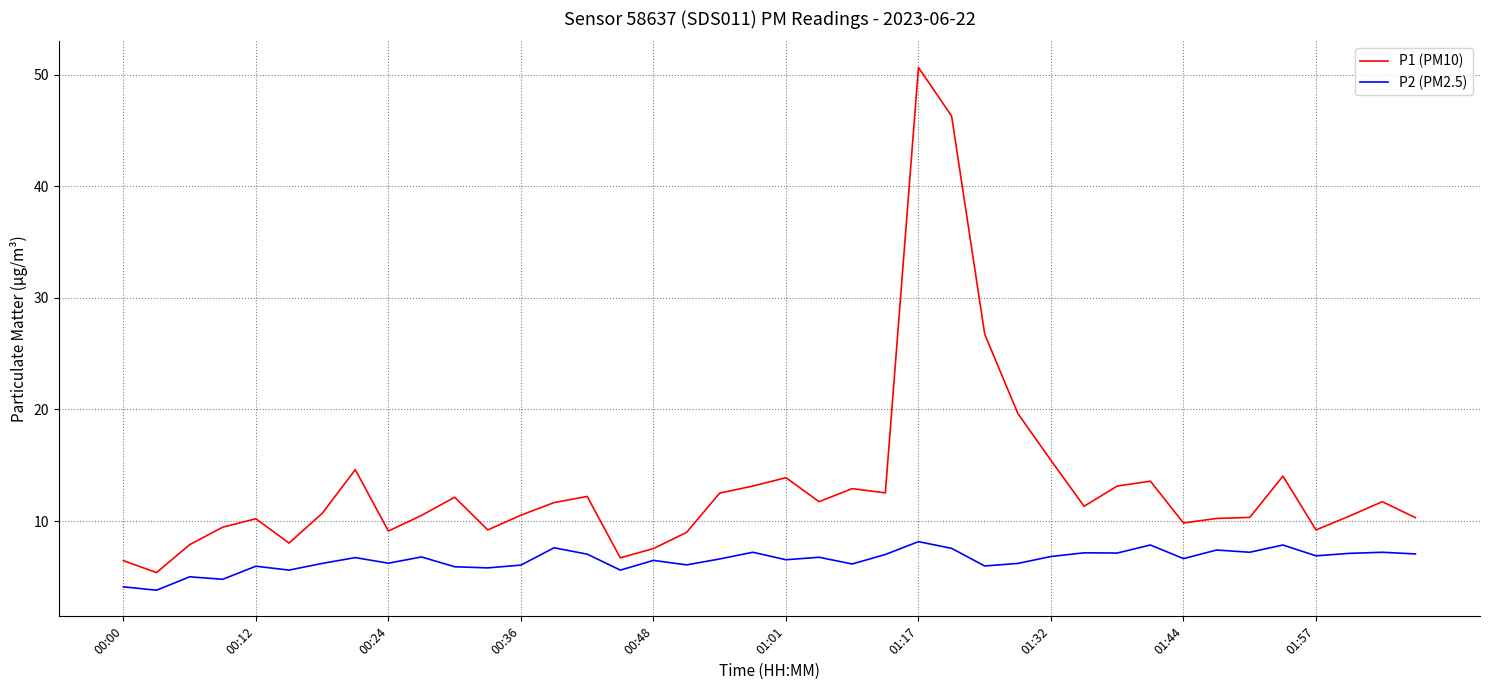

What is the minimum value shown in the chart?

3.8